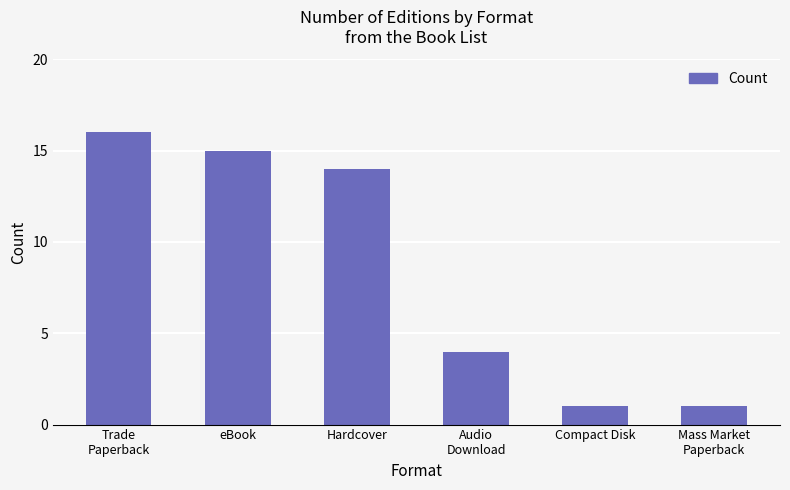

What is the difference between the maximum and second lowest values?

15